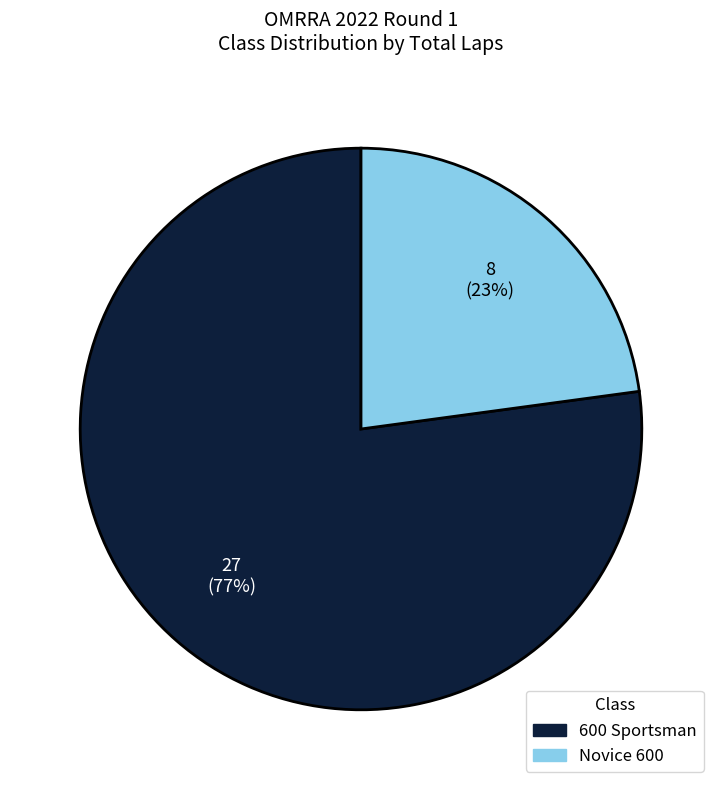

What is the ratio of the value at Novice 600 to the value at 600 Sportsman?

0.3